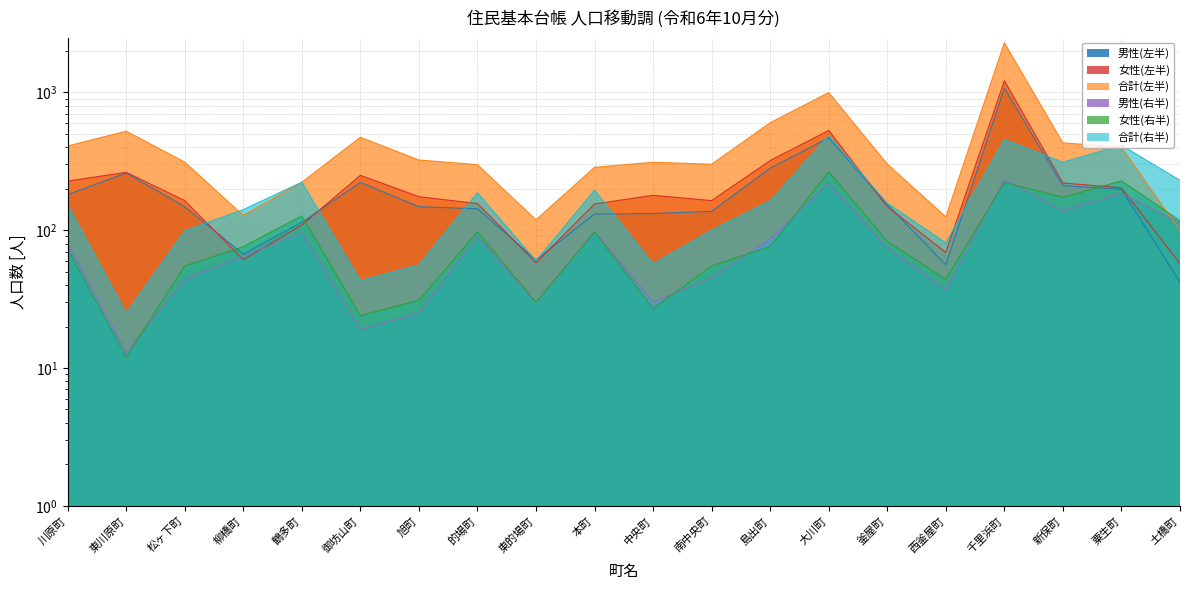

How many data points does each series have?

20